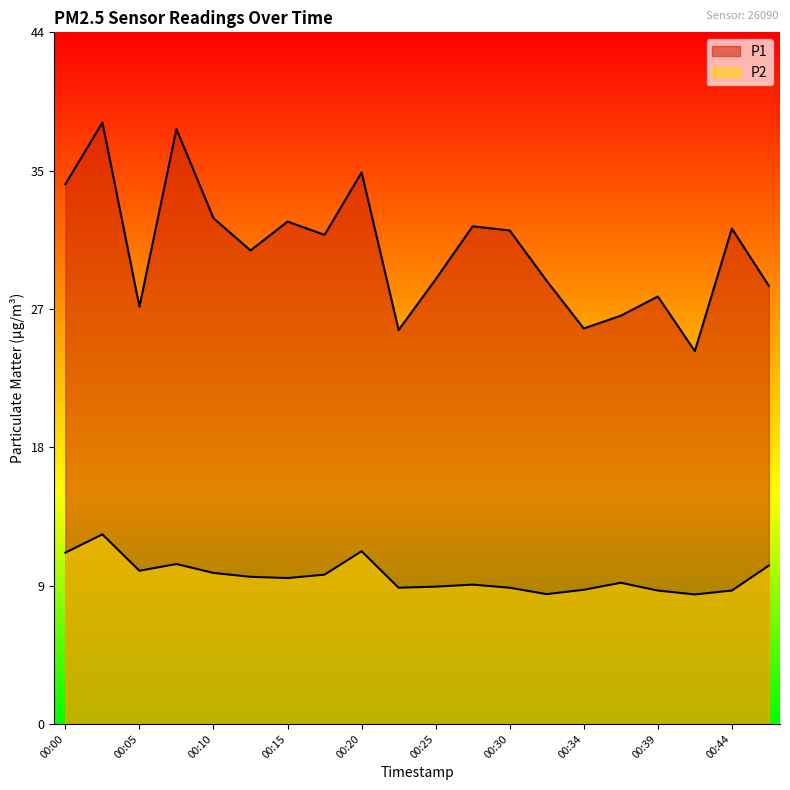

What is the spread (max minus min) of values at 00:32?

20.1